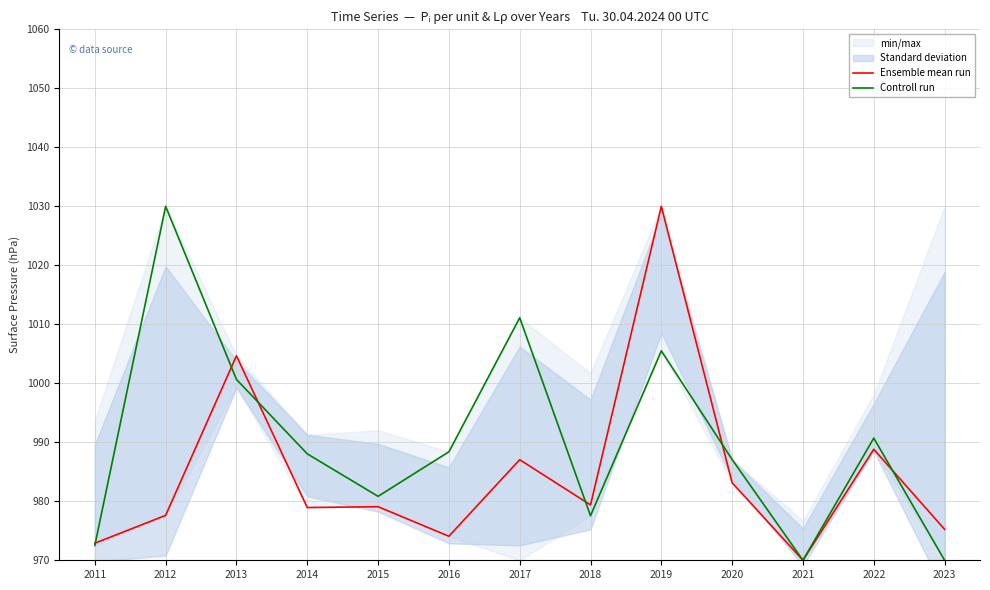

Rank the categories by Controll run value from lowest to highest.

2021, 2023, 2011, 2018, 2015, 2020, 2014, 2016, 2022, 2013, 2019, 2017, 2012